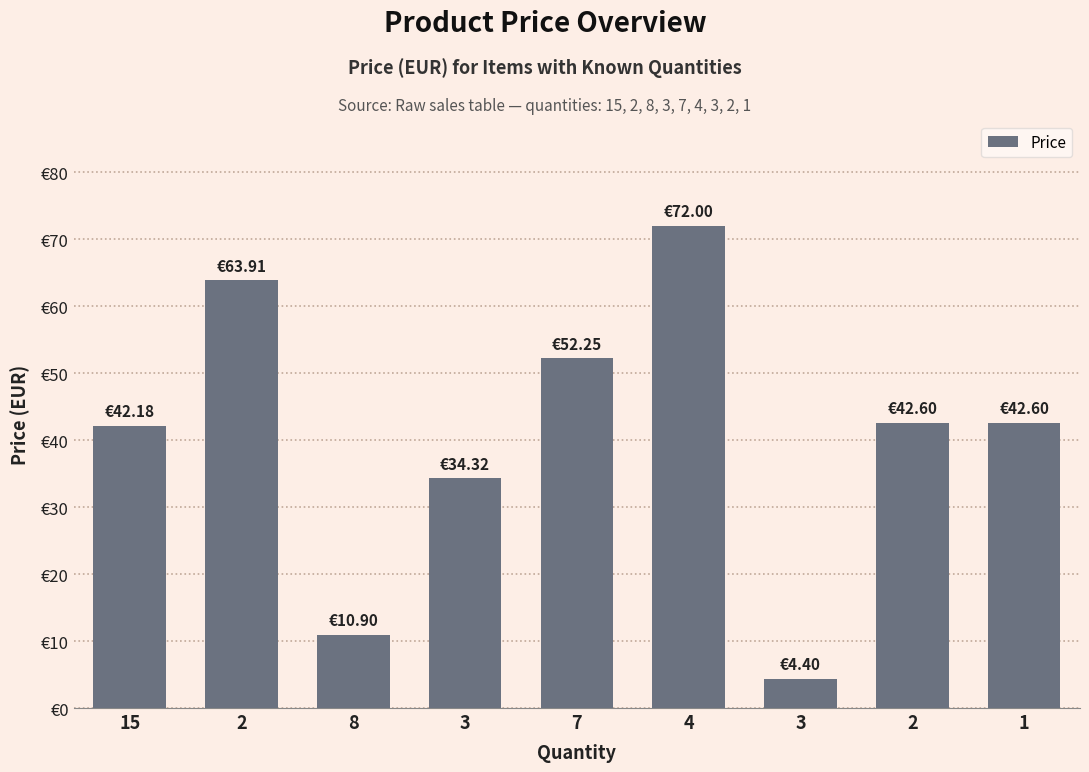

Rank the categories by value from lowest to highest.

3, 8, 3, 15, 2, 1, 7, 2, 4